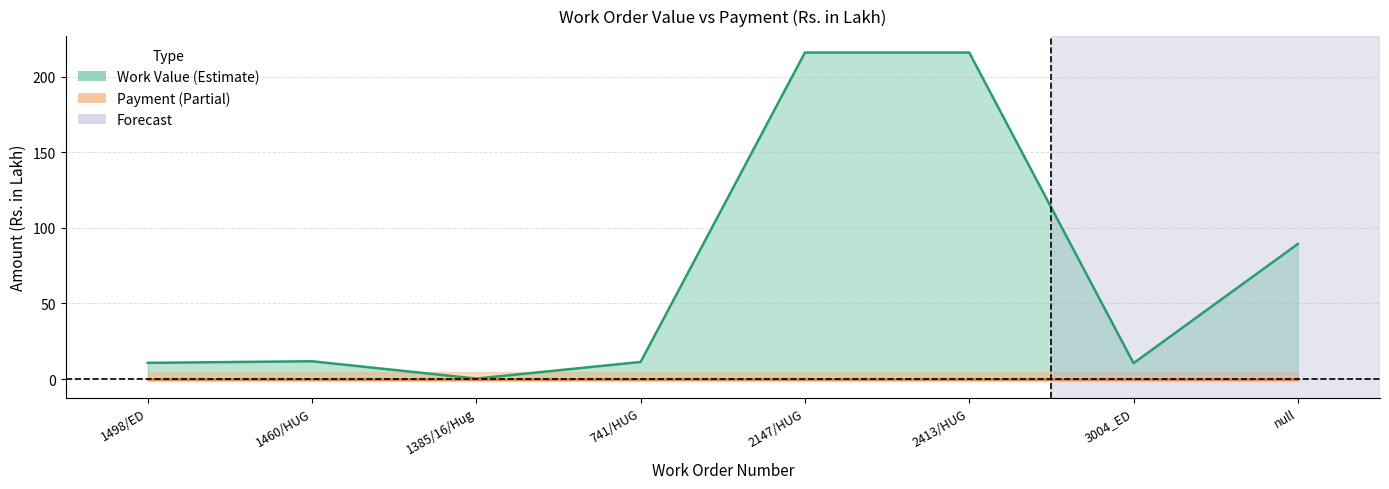

Reading right to left, list all the values displayed in this chart.

89.4	10.5	215.9	215.9	11.3	0.3	11.8	10.7